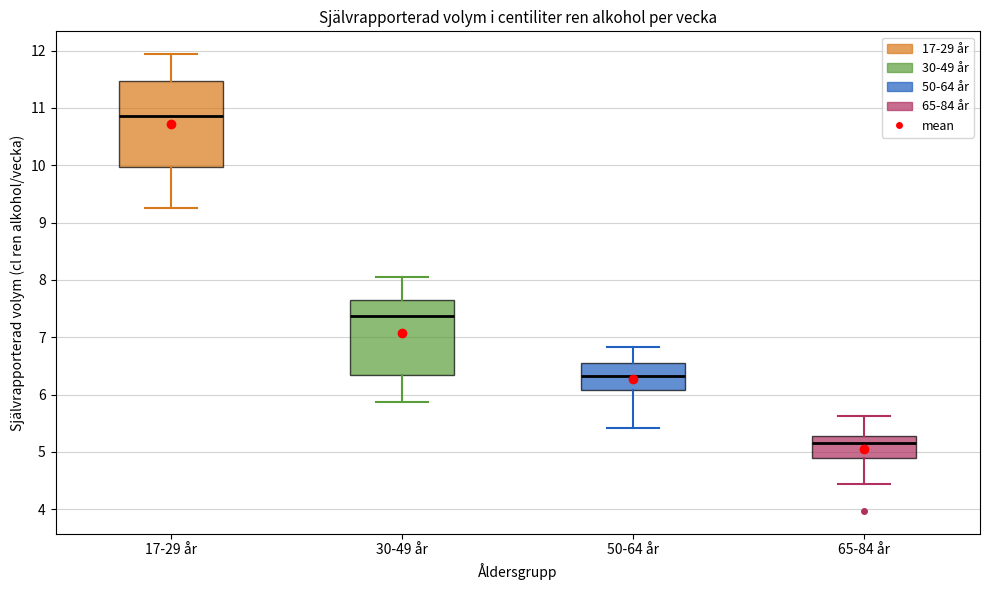

Where does the upper whisker of the box for 30-49 år end on the y-axis? The values are not printed on the chart, so give them approximately, as read against the axis.

8.1